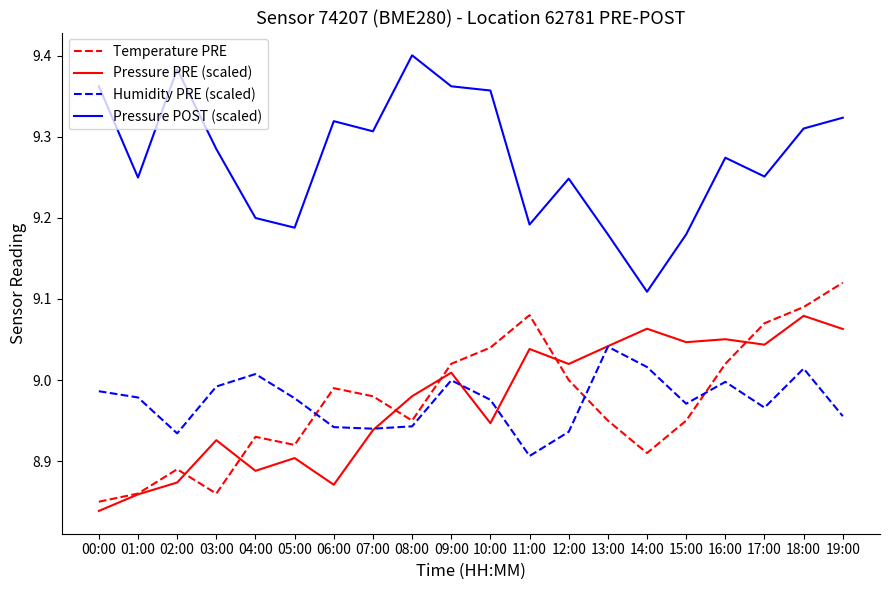

Which series changed the most between 01:00 and 08:00?

Pressure POST (scaled)